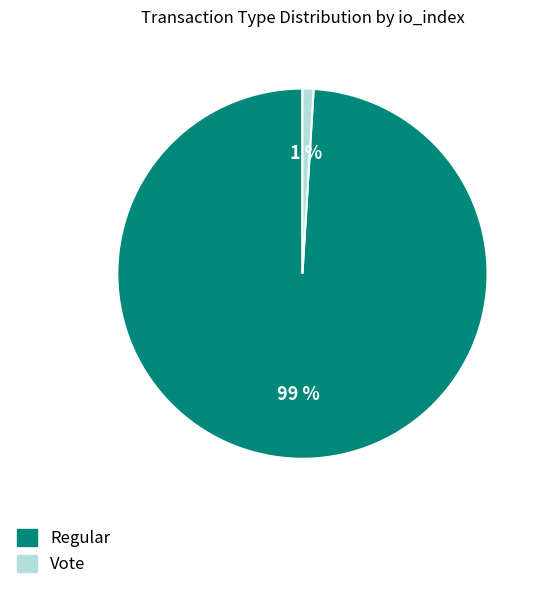

The Vote slice represents 1% of the pie. True or false?

True